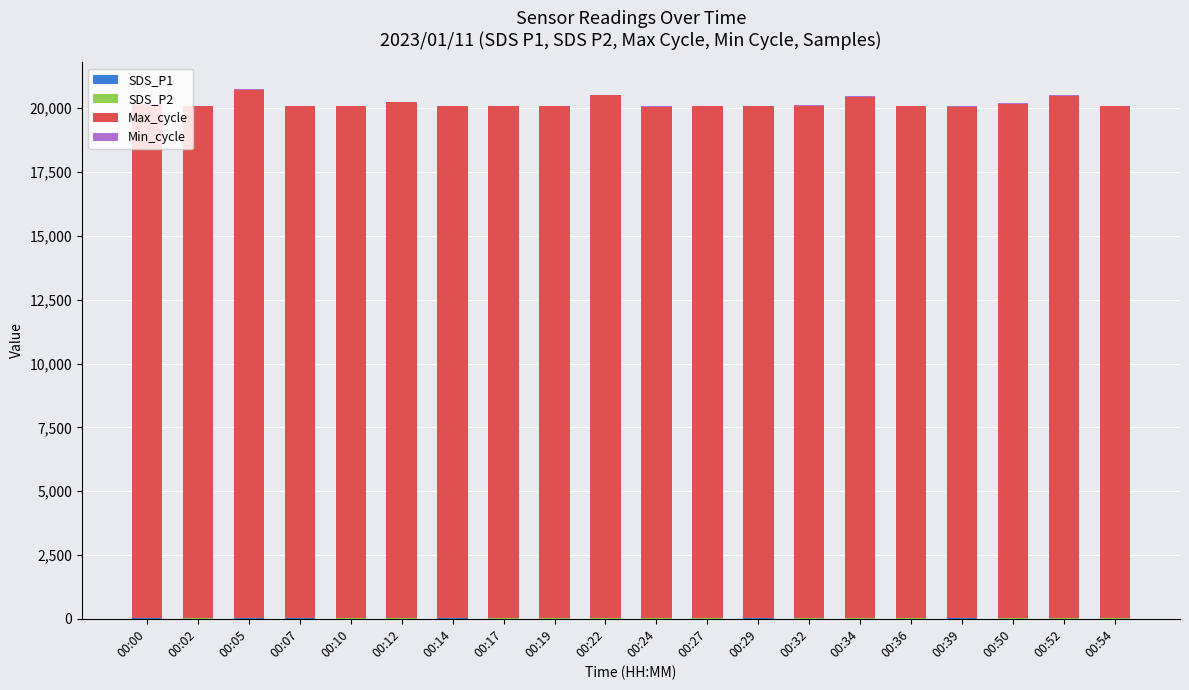

Are the bars grouped side by side (vs. stacked)?

No